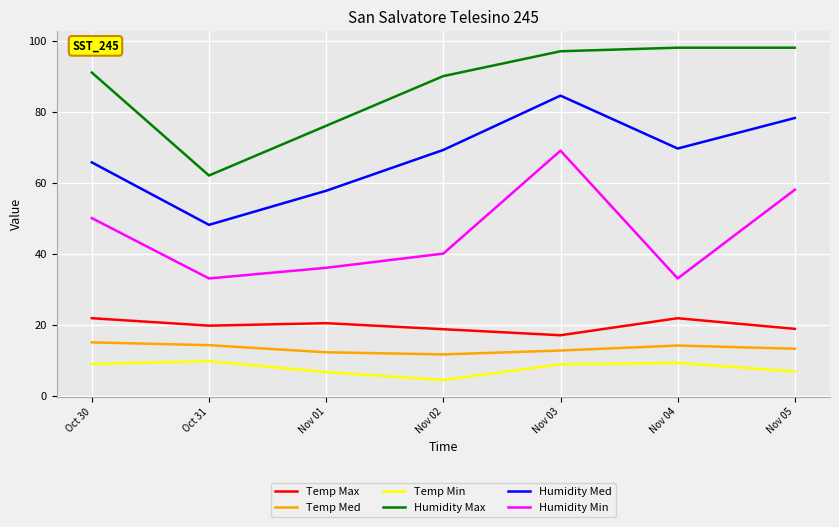

Which category has the lowest value across all series?

Nov 02